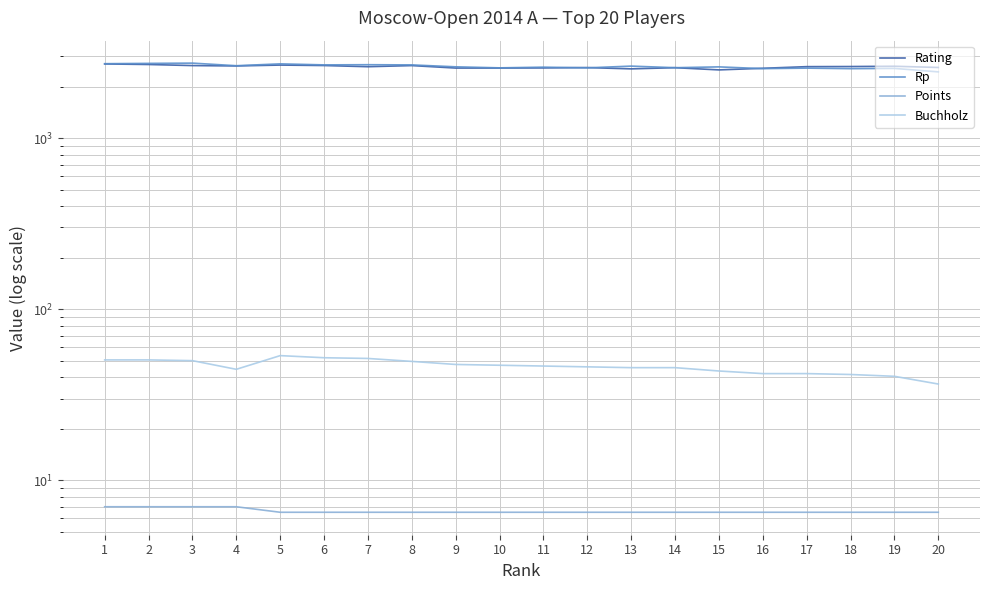

What is the sum of the Buchholz values at 11 and 8?

96.0